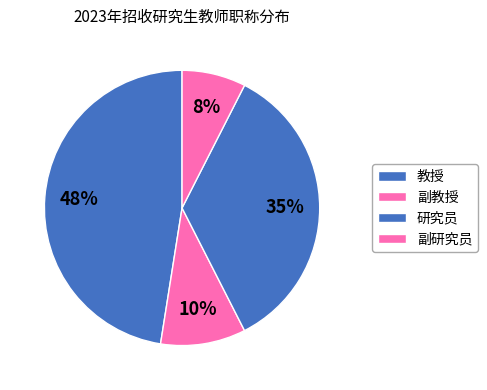

Rank the categories by value from highest to lowest.

教授, 研究员, 副教授, 副研究员